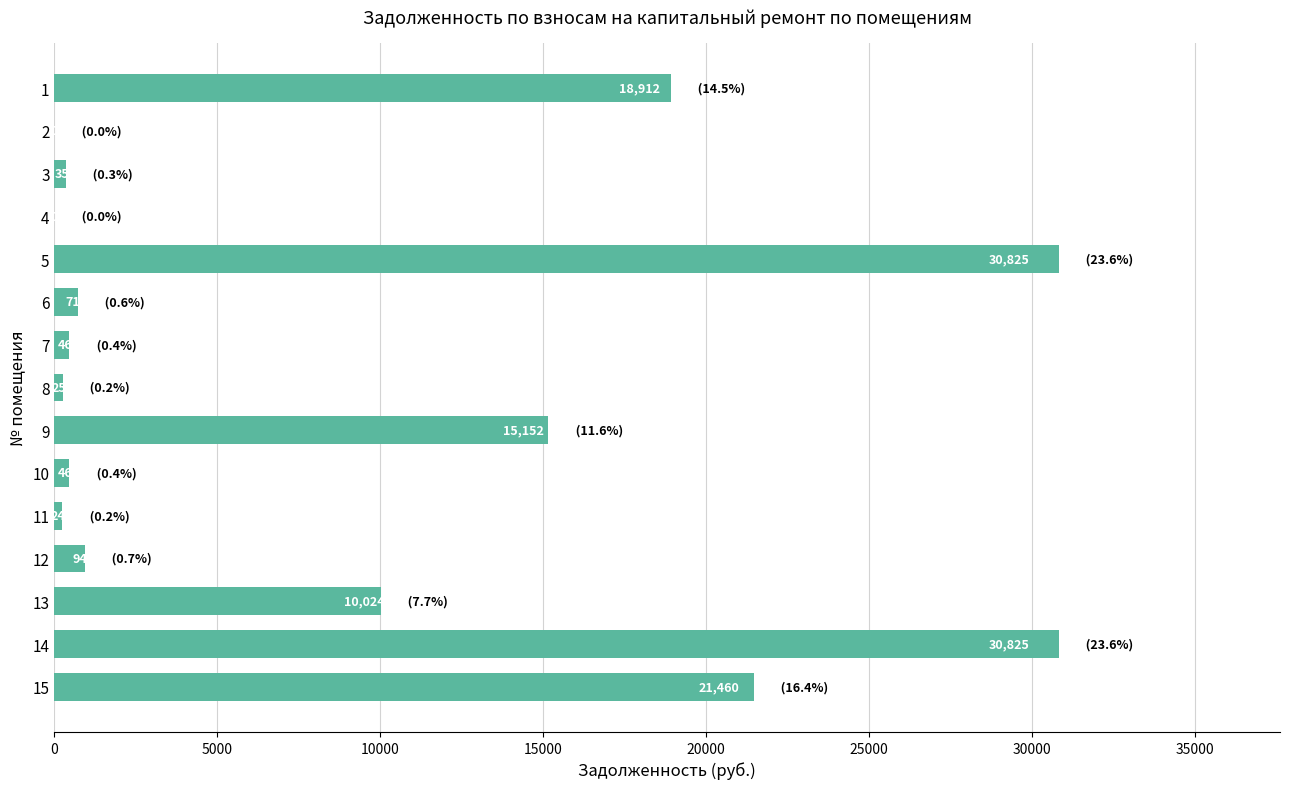

At which label is the value closest to 15412?

9